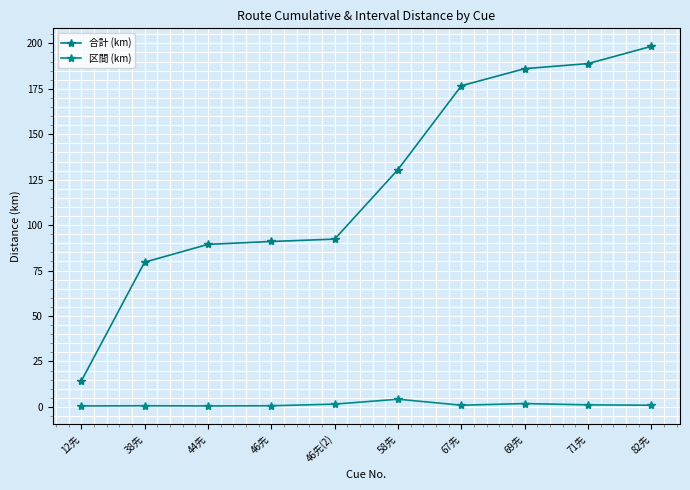

Read the 区間 (km) value at 46先.

0.6